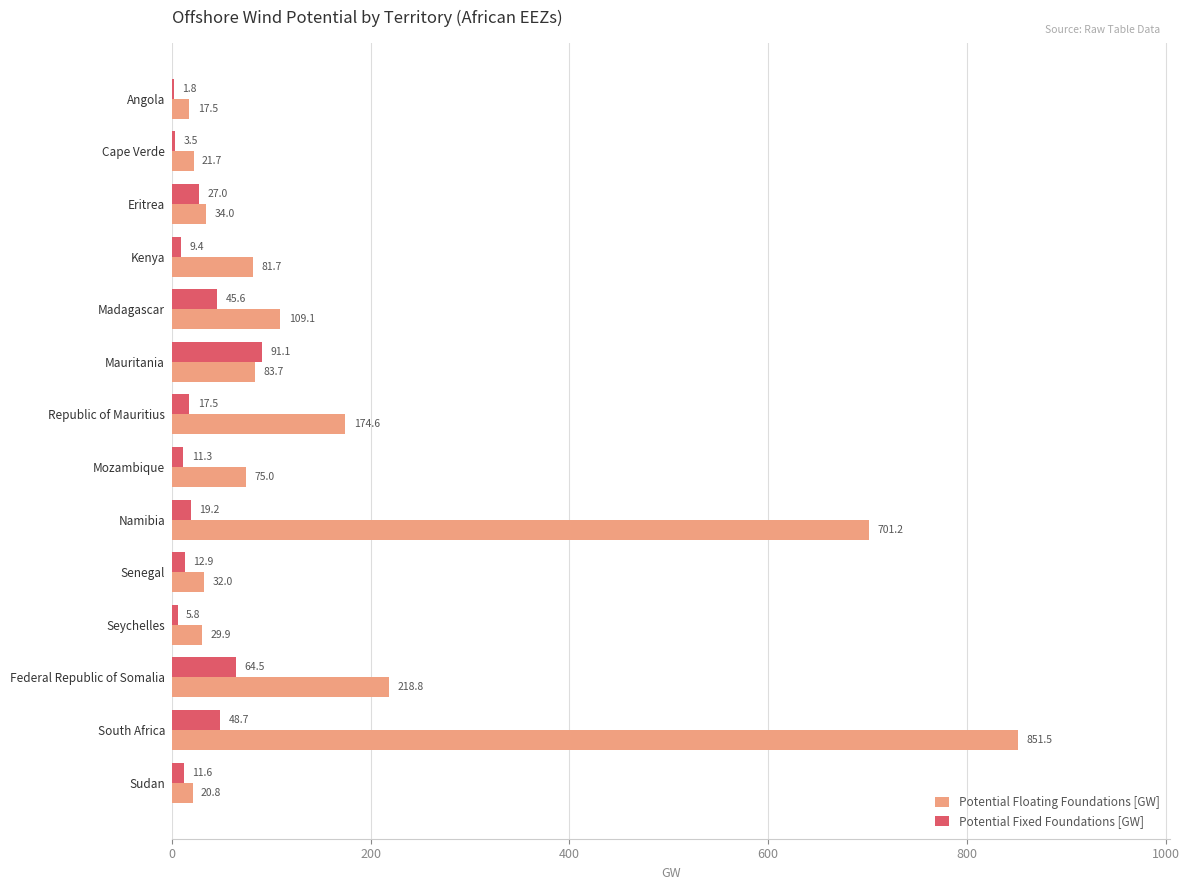

Which series has the largest total across all categories?

Potential Floating Foundations [GW]